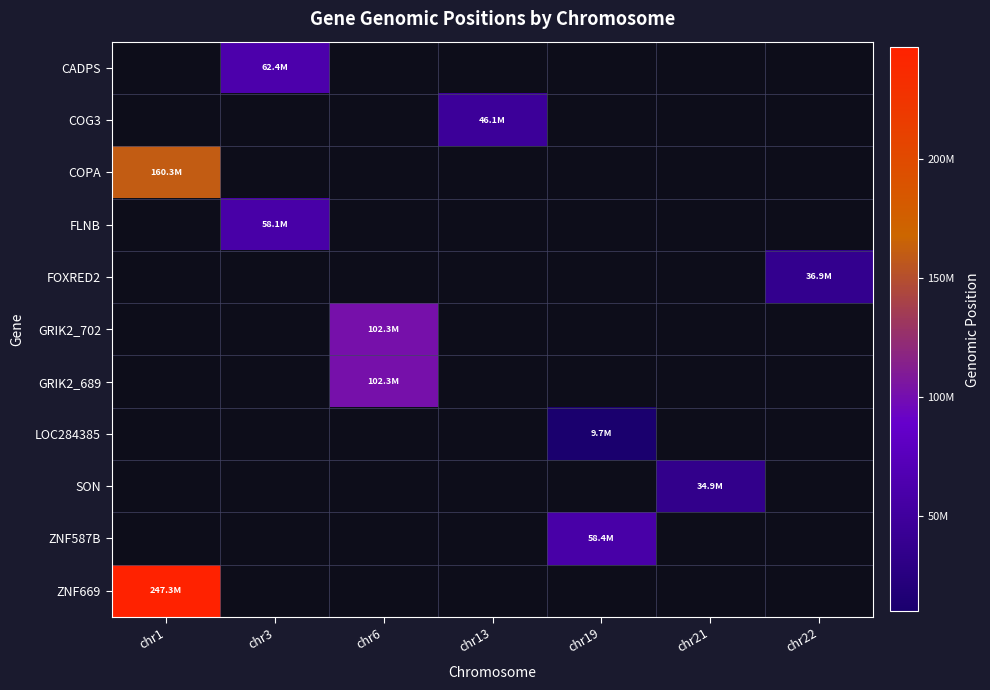

Count the number of categories in the chart.

7